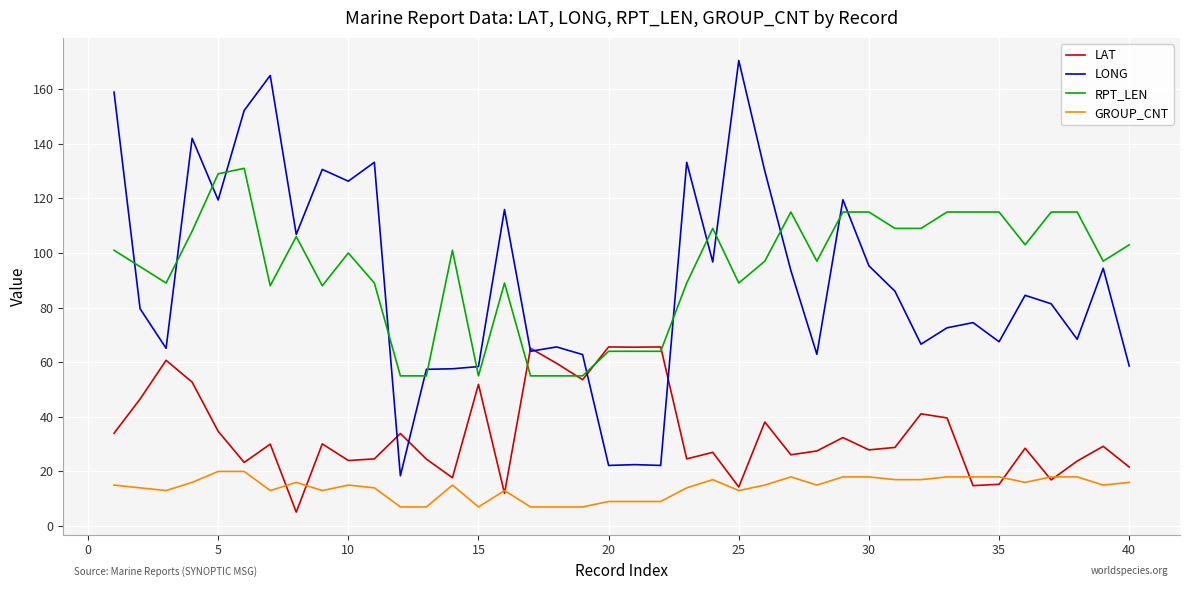

Is this an area chart (filled region under the line)?

No